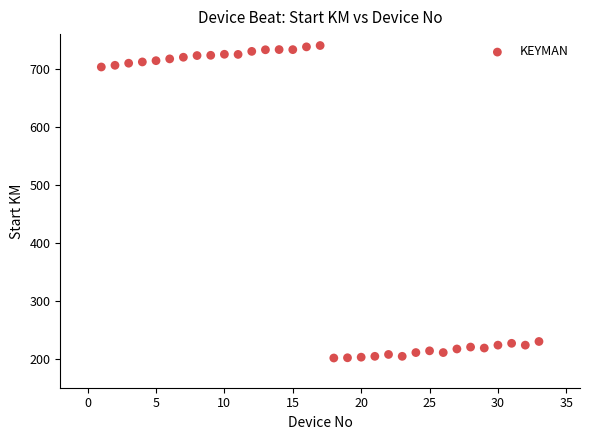

What is the range of X values (max minus min)?

32.0